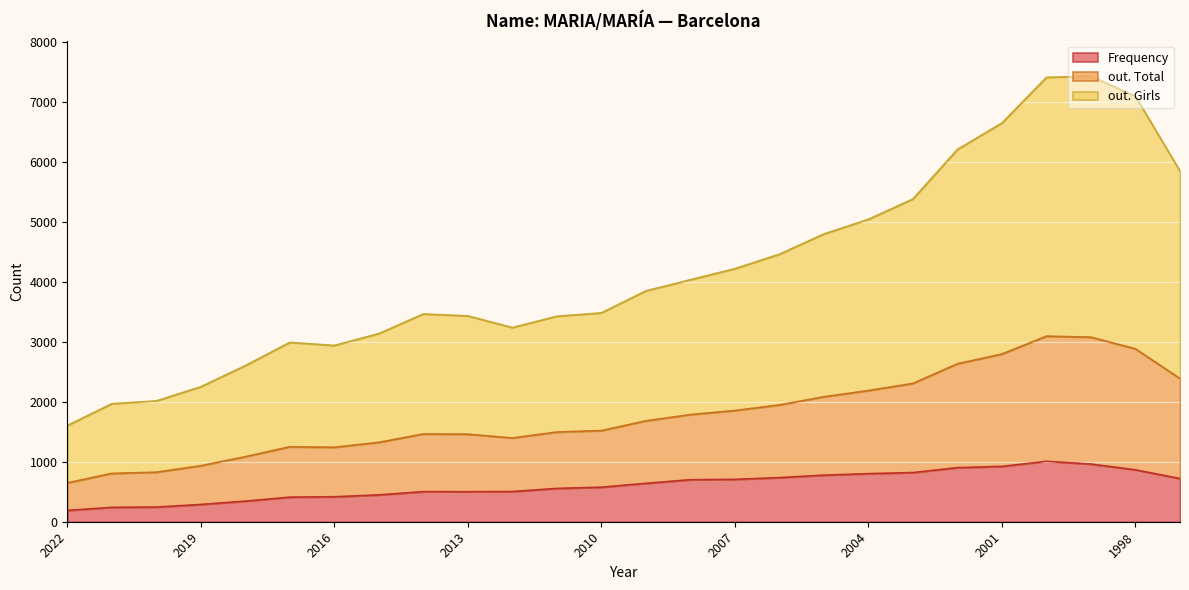

True or false: Frequency and out. Girls cross at least once.

False